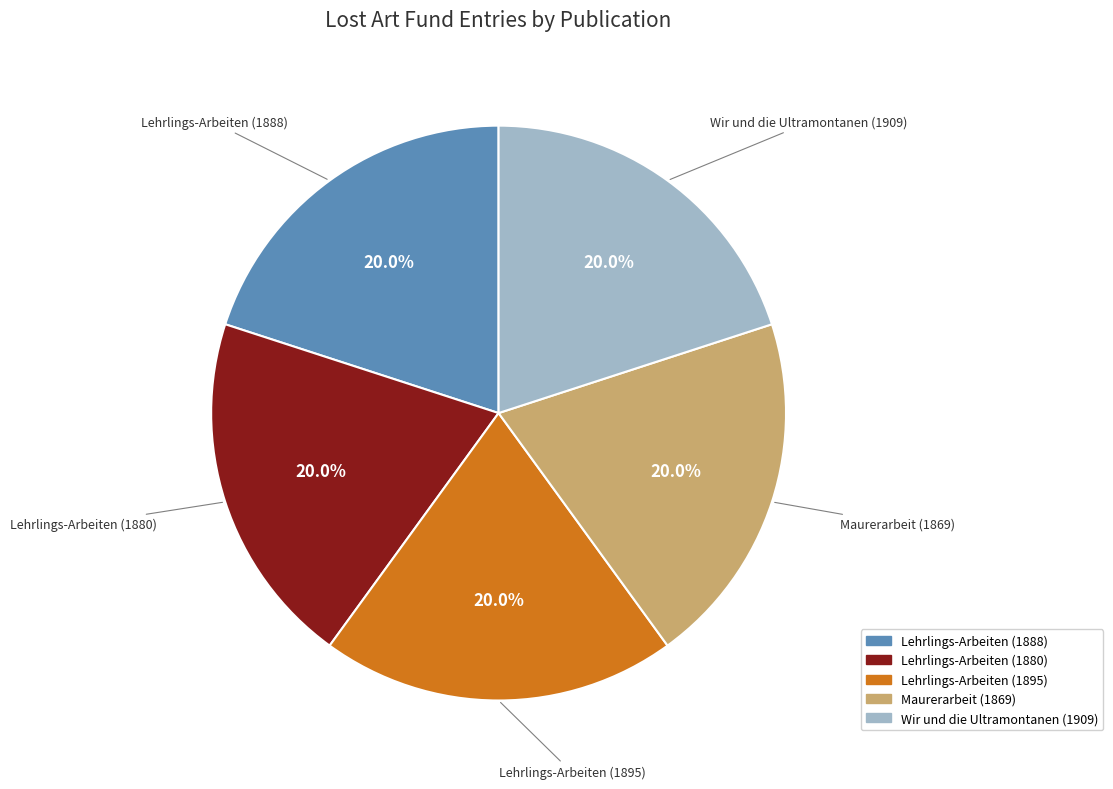

How many slices are in this pie chart?

5